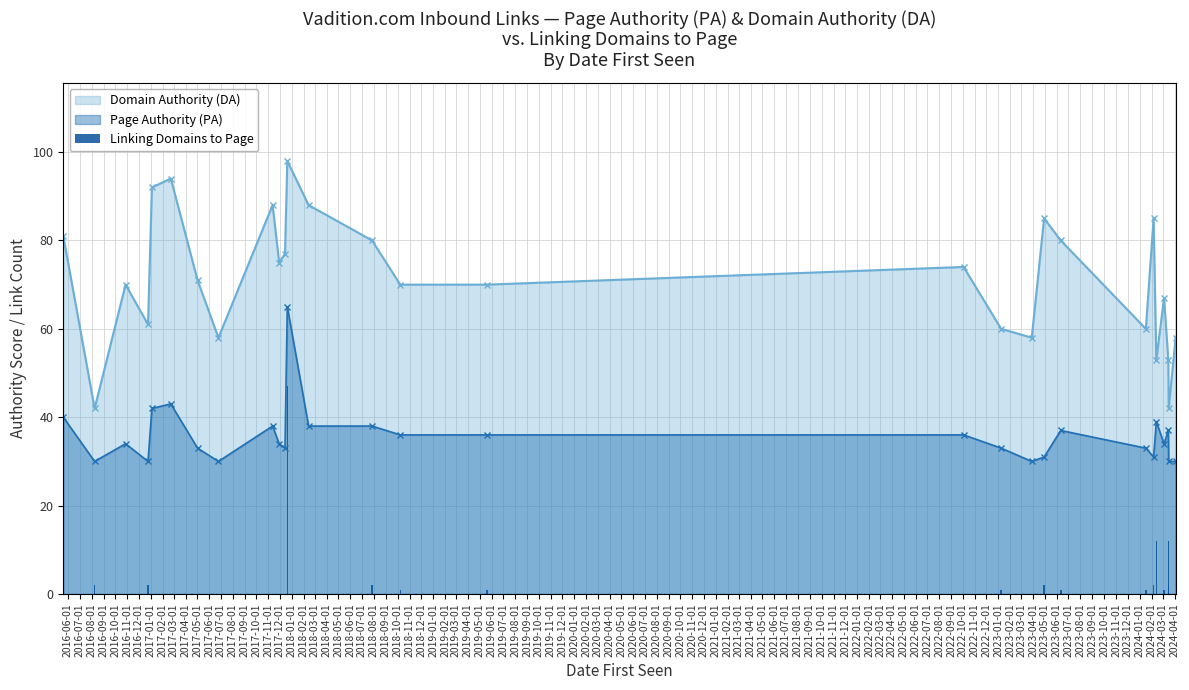

True or false: Page Authority (PA) and Domain Authority (DA) intersect in this chart.

False